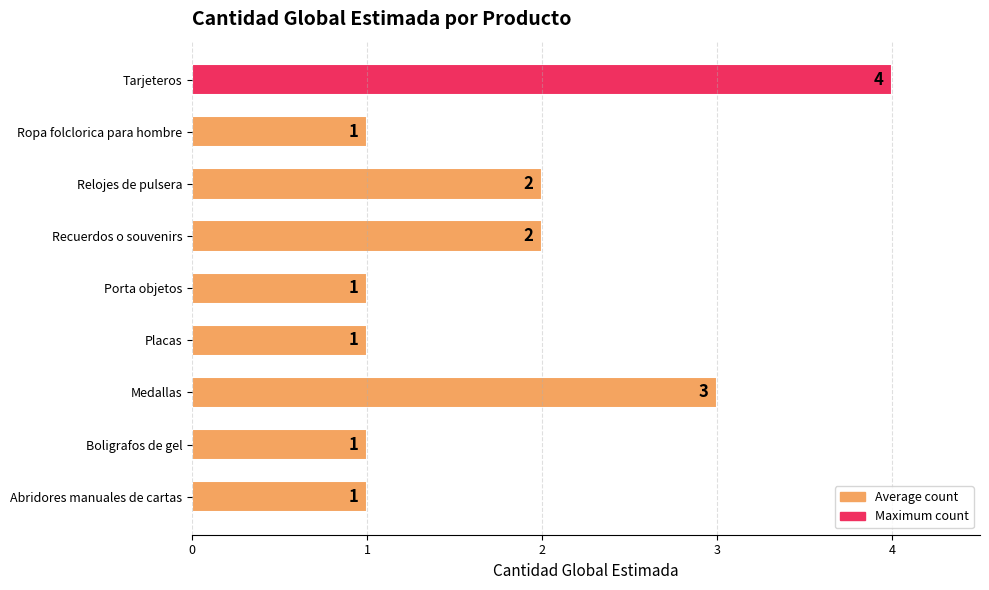

What is the sum of the values at Tarjeteros and Ropa folclorica para hombre?

5